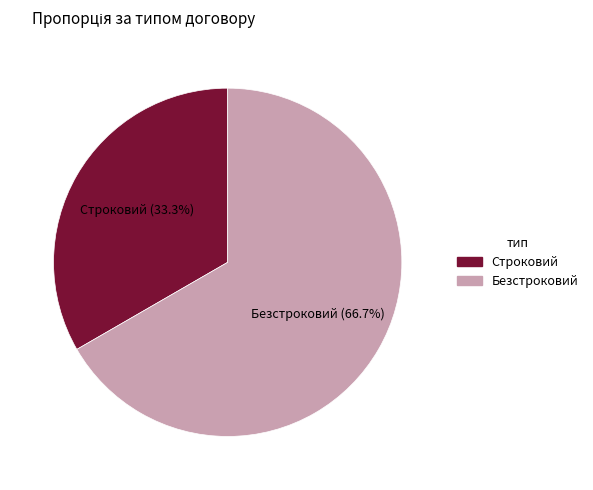

How many segments does this pie chart have?

2